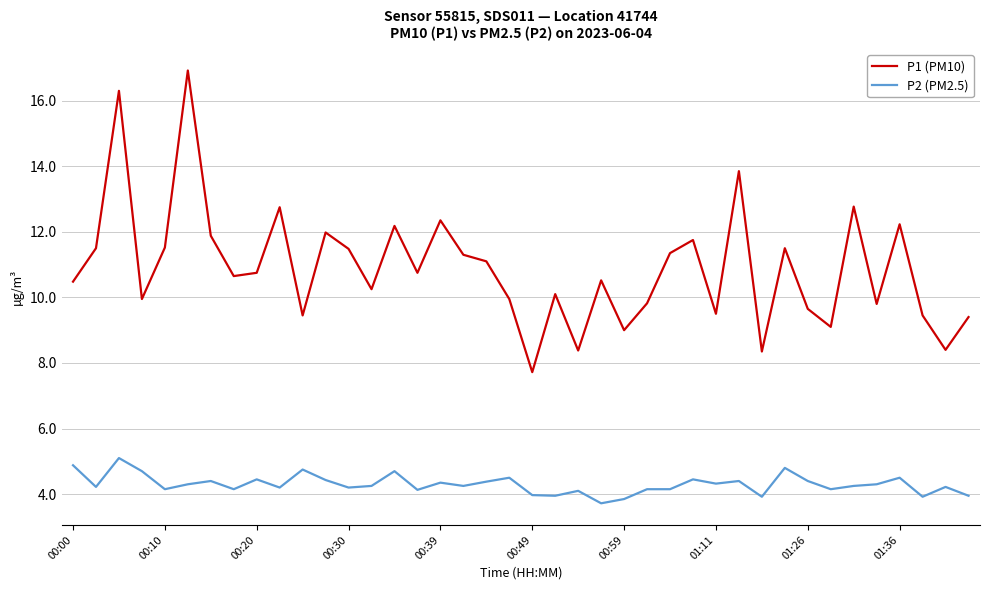

Which series has the largest total across all categories?

P1 (PM10)